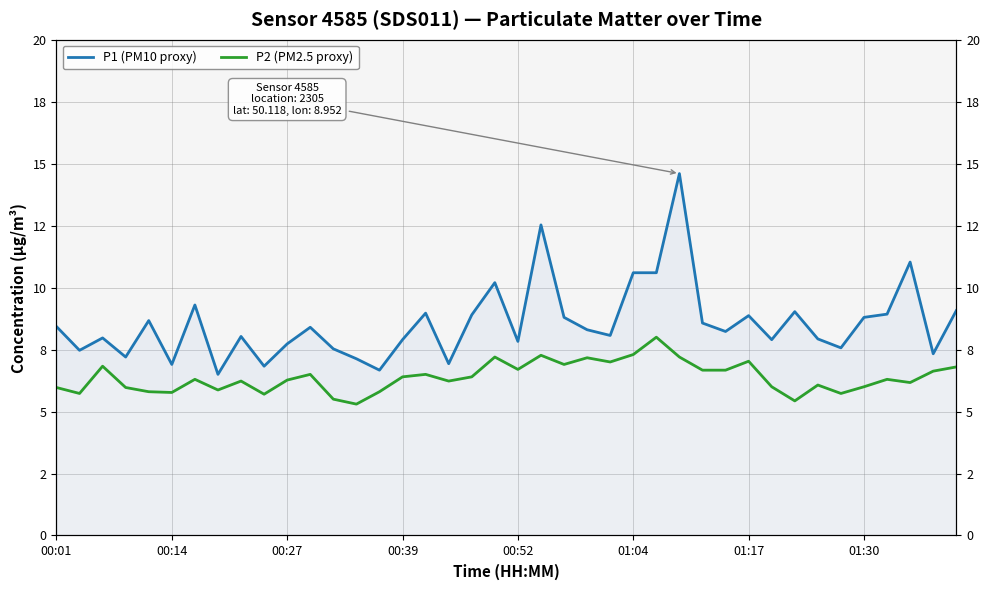

Which series has the largest total across all categories?

P1 (PM10 proxy)